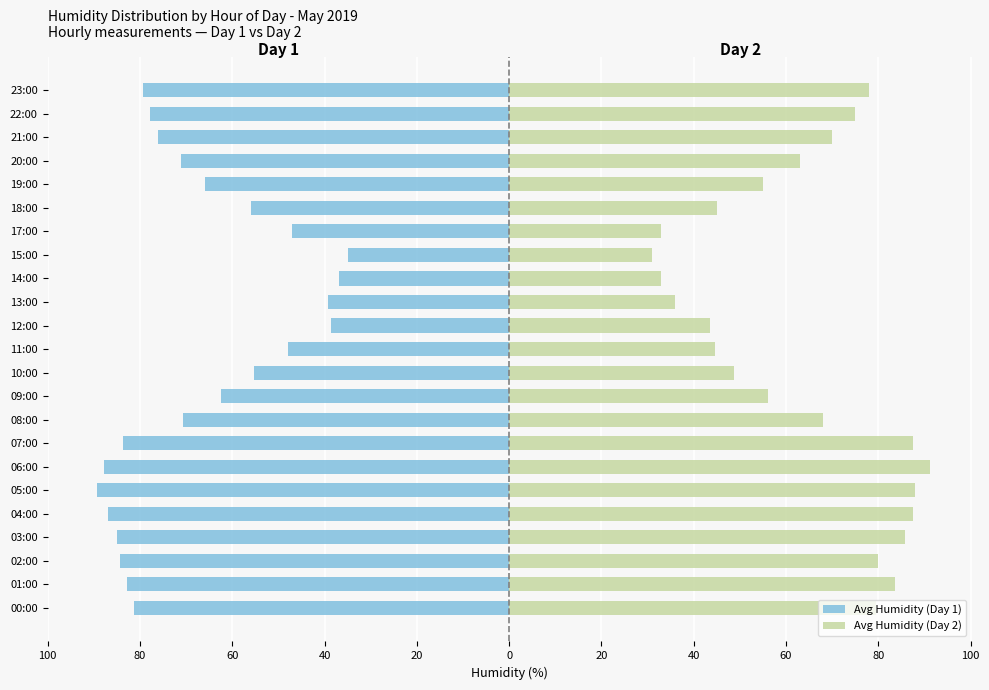

Are the bars grouped side by side (vs. stacked)?

Yes